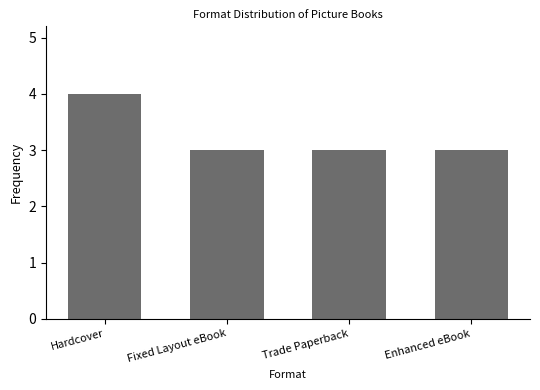

Count the number of categories in the chart.

4